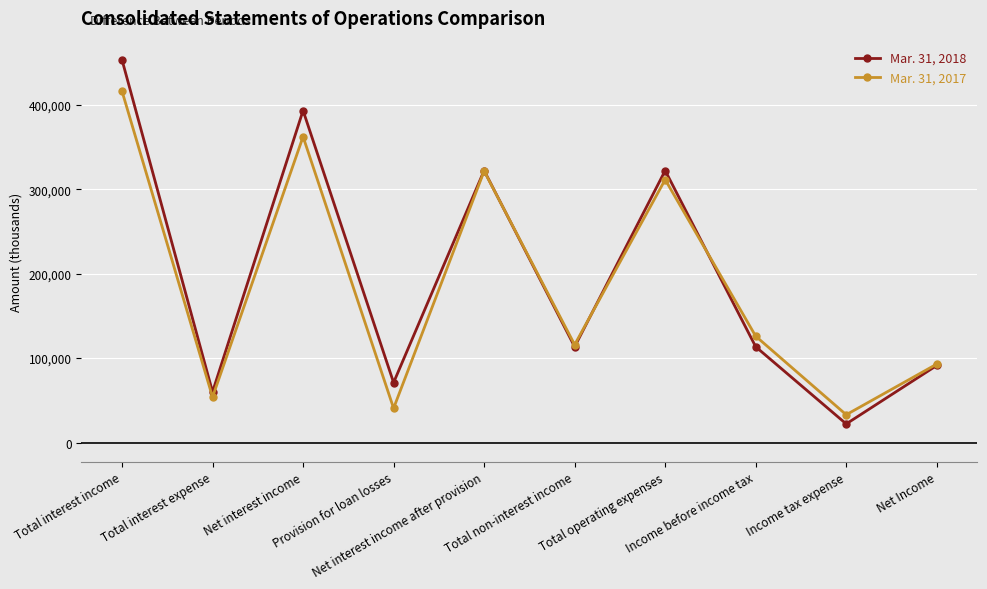

How many interior local valleys does the Mar. 31, 2018 series have?

4